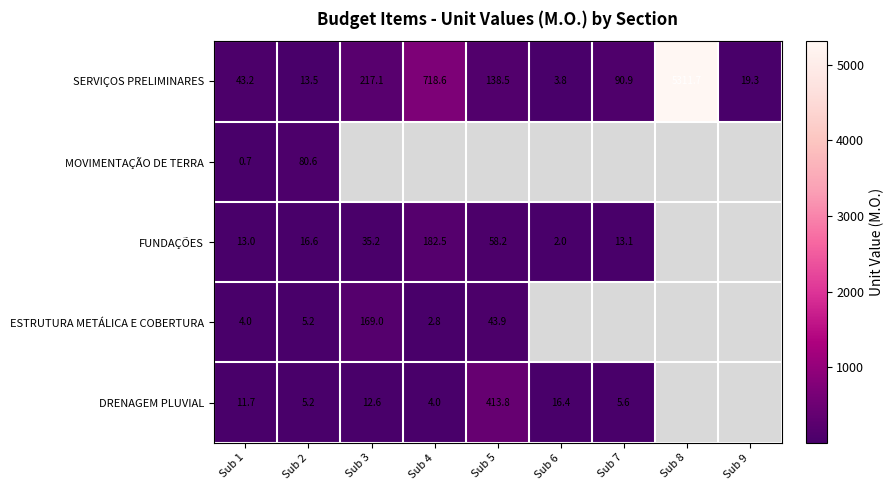

Is the value of ESTRUTURA METÁLICA E COBERTURA at Sub 3 greater than the value of FUNDAÇÕES at Sub 5?

Yes